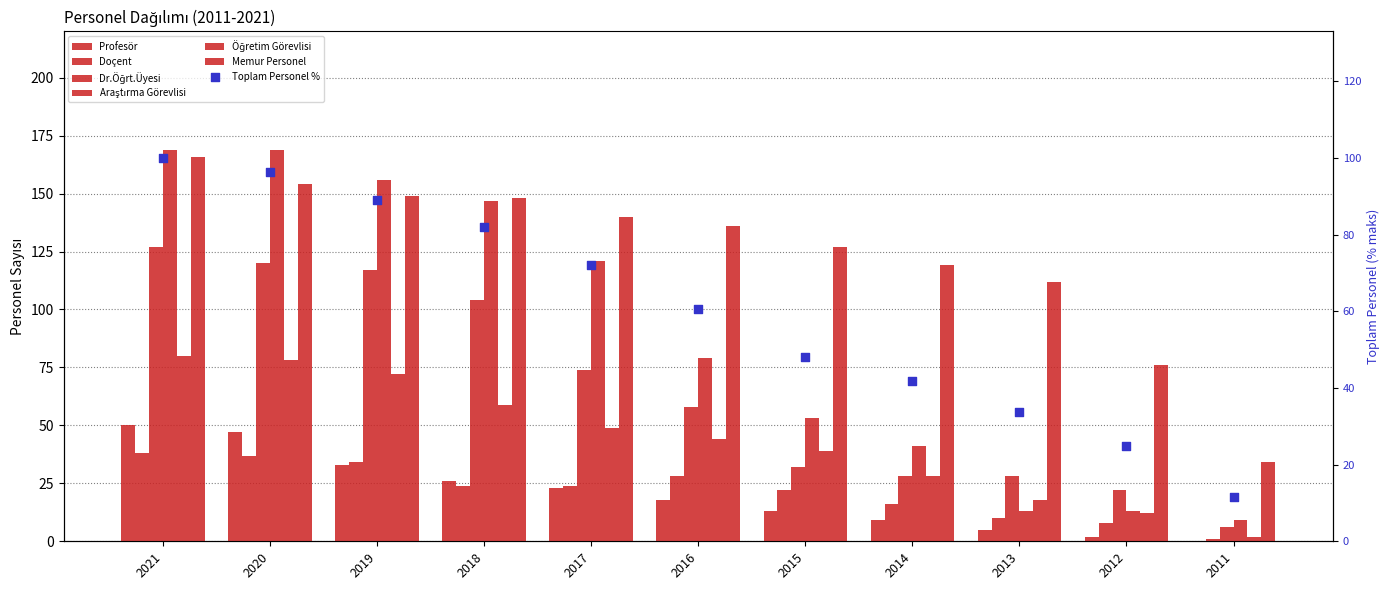

At which category is the sum across all series the highest?

2021